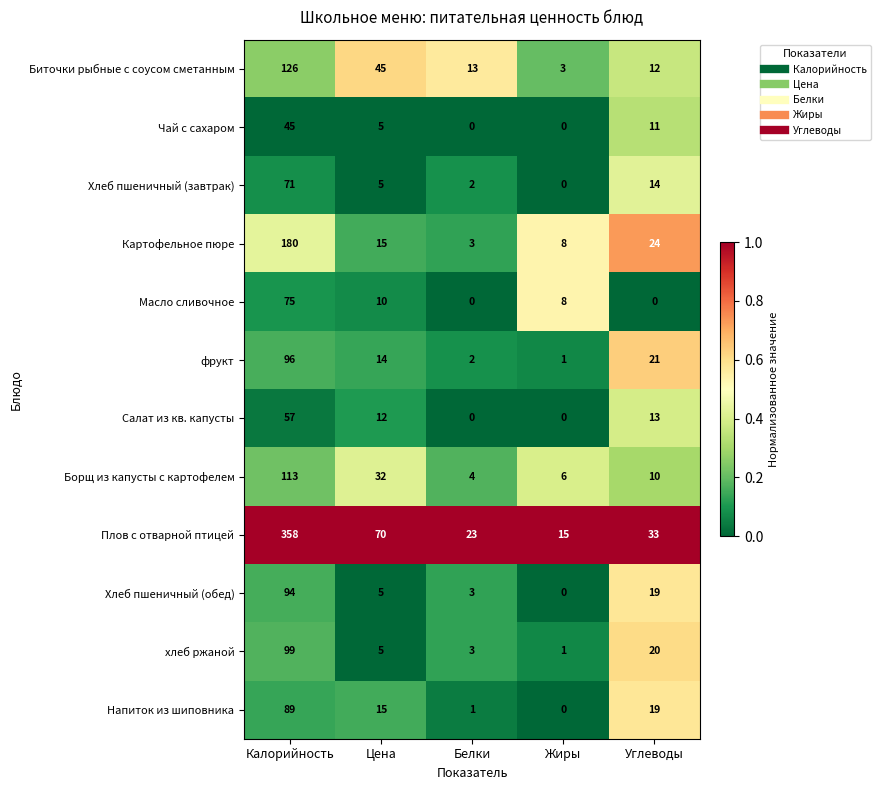

Where is Картофельное пюре nearest to the value 91?

Углеводы